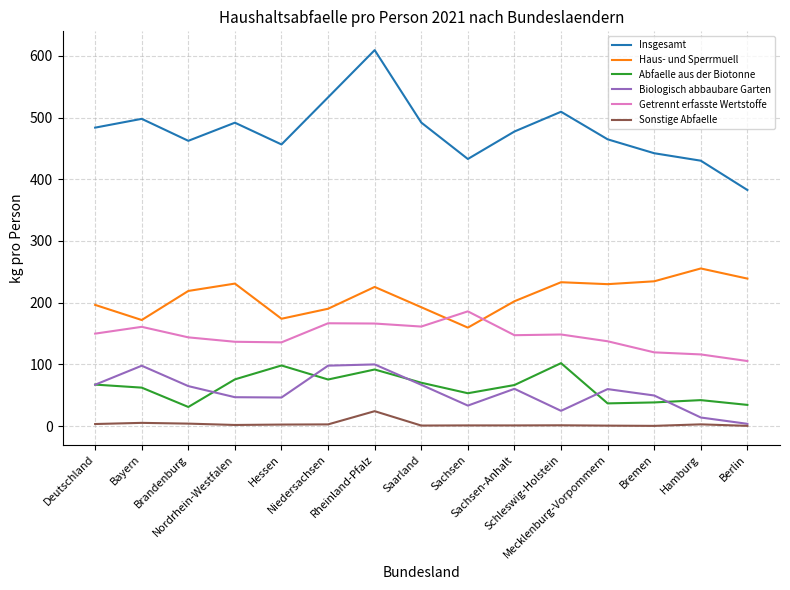

Is it true that Abfaelle aus der Biotonne equals 98.2 at Hessen?

True